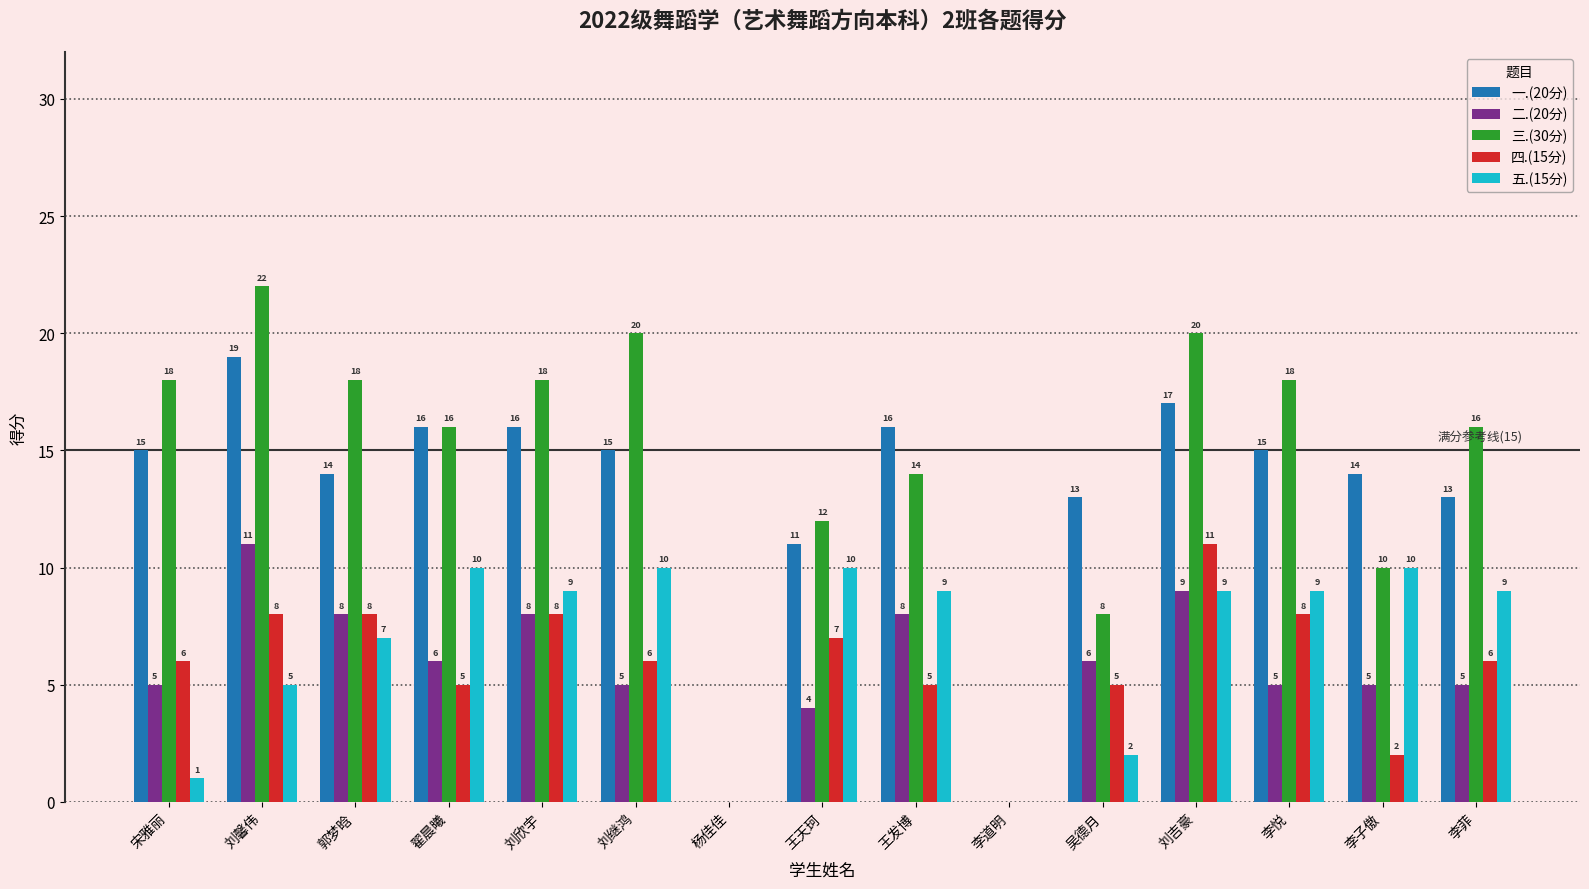

The 四.(15分) series shows 4 at 刘馨伟. True or false?

False